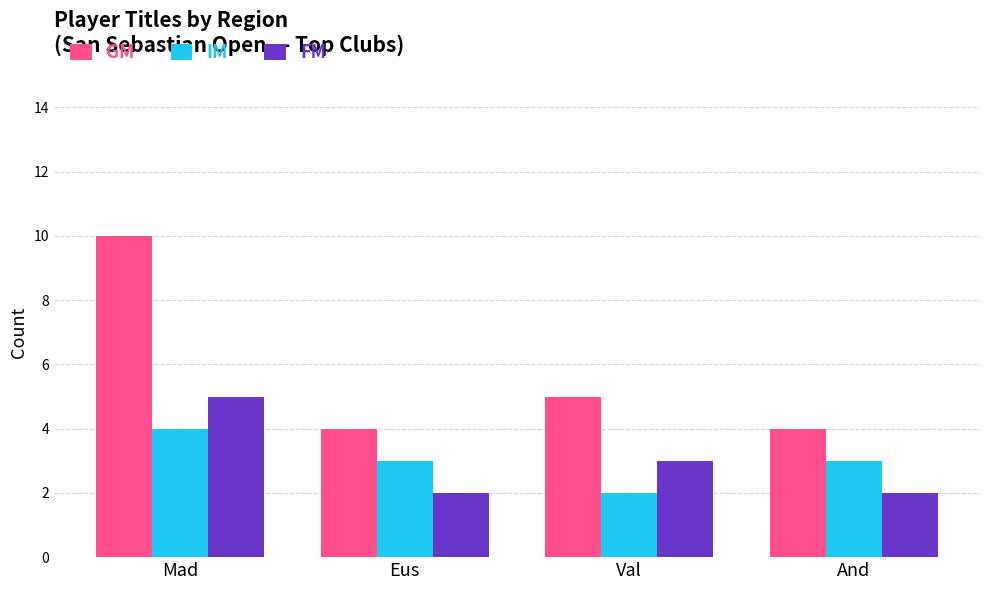

Which series has the widest spread of values?

GM